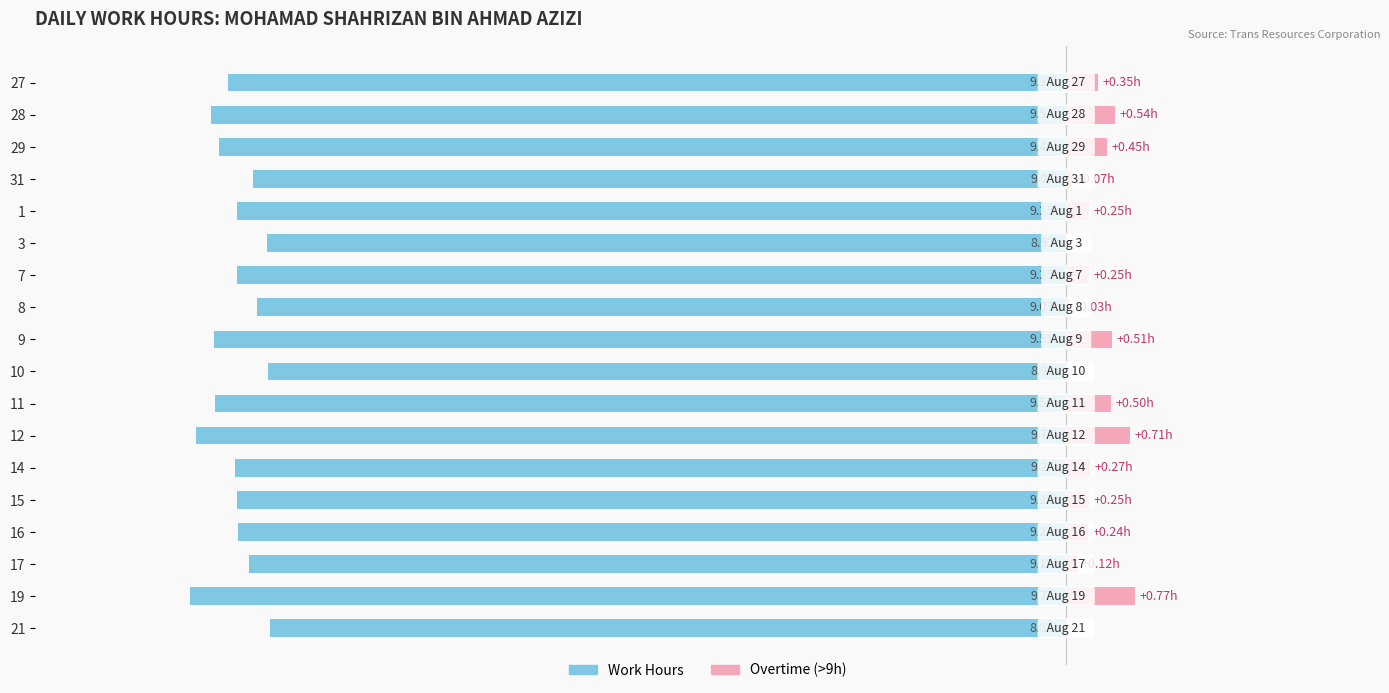

Rank the series at 1 from lowest to highest value.

Work Hours, Overtime (>9h)